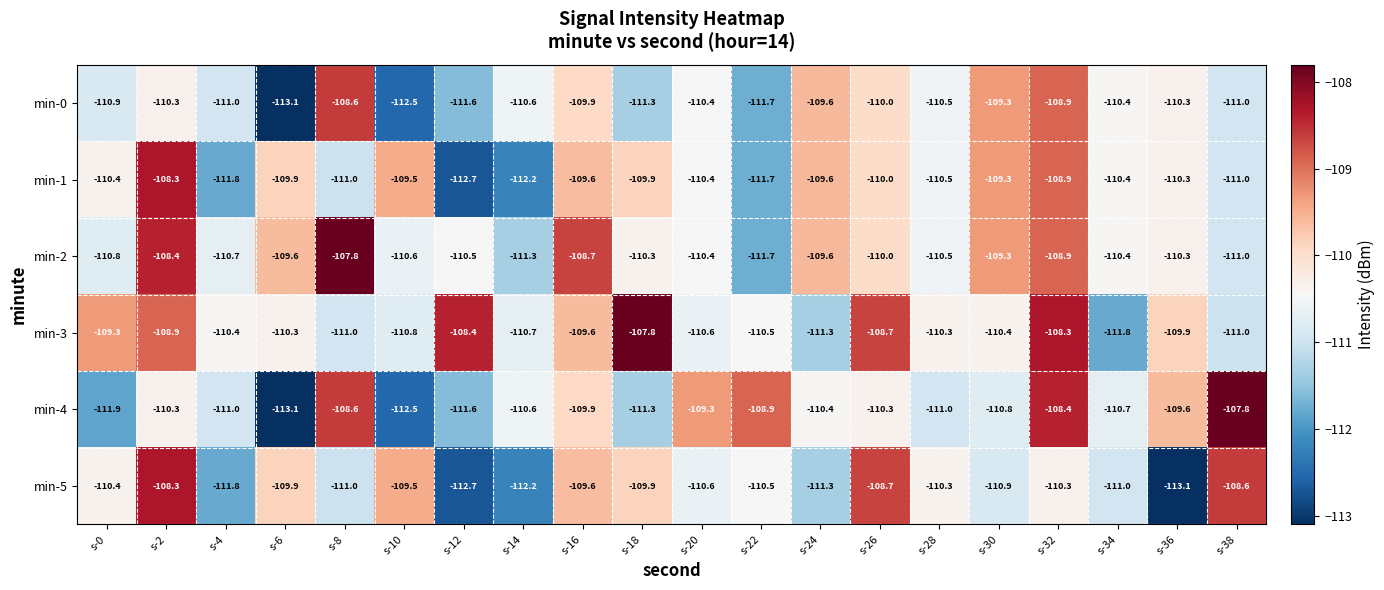

What is the total value across all series at s-28?

-663.1